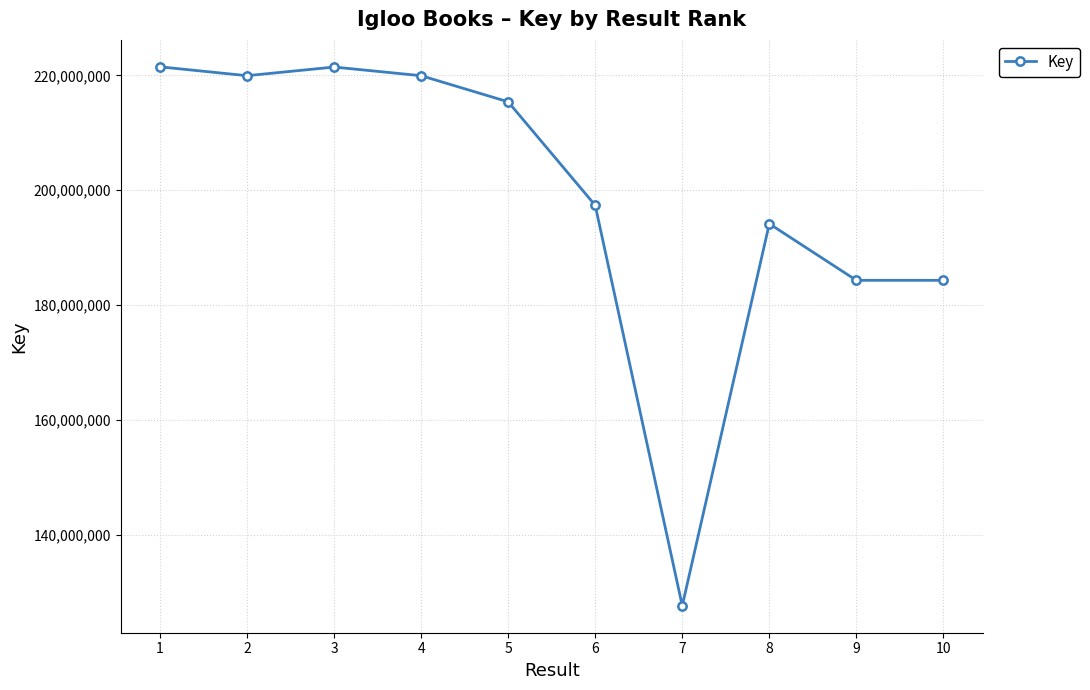

True or false: the data shows 330181139 at 1.

False